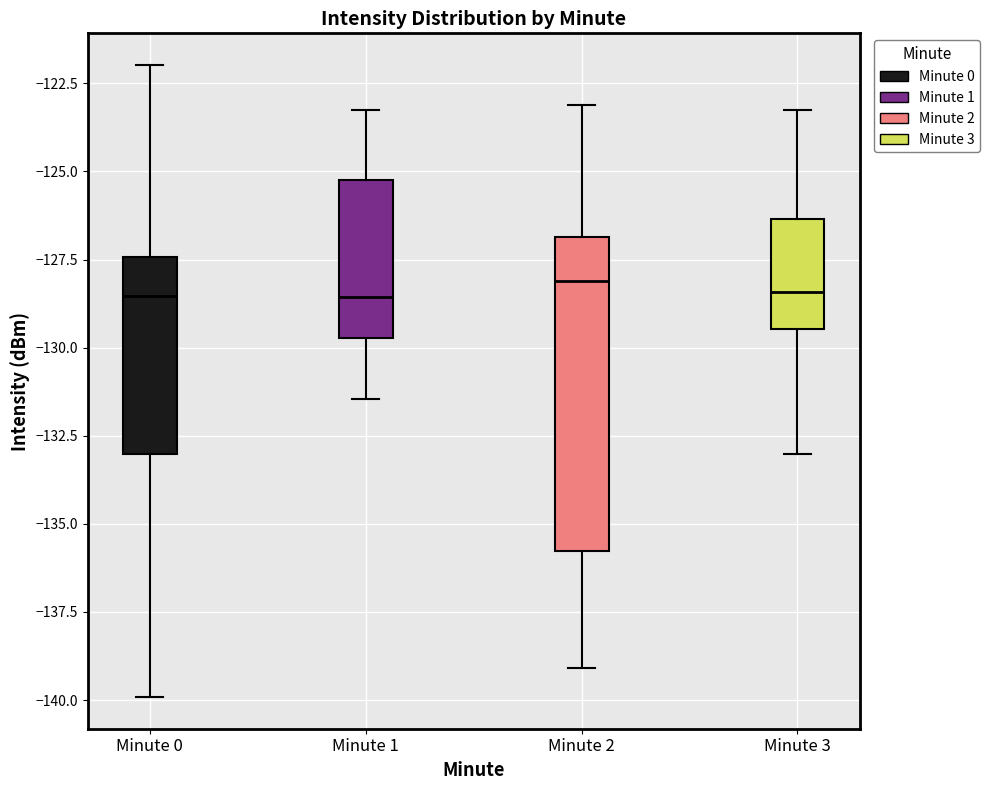

Where is the lower edge of the box for Minute 1 on the y-axis? The values are not printed on the chart, so give them approximately, as read against the axis.

-129.5